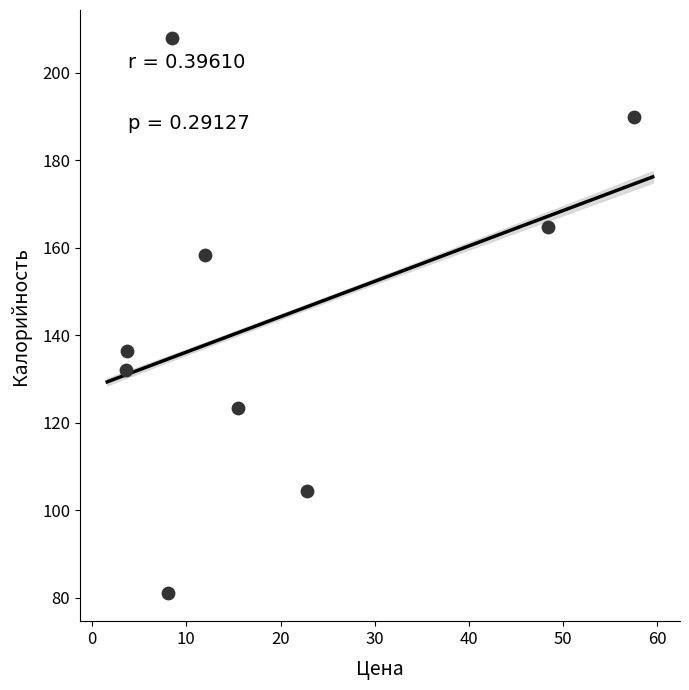

What is the range of Y values (max minus min)?

127.0